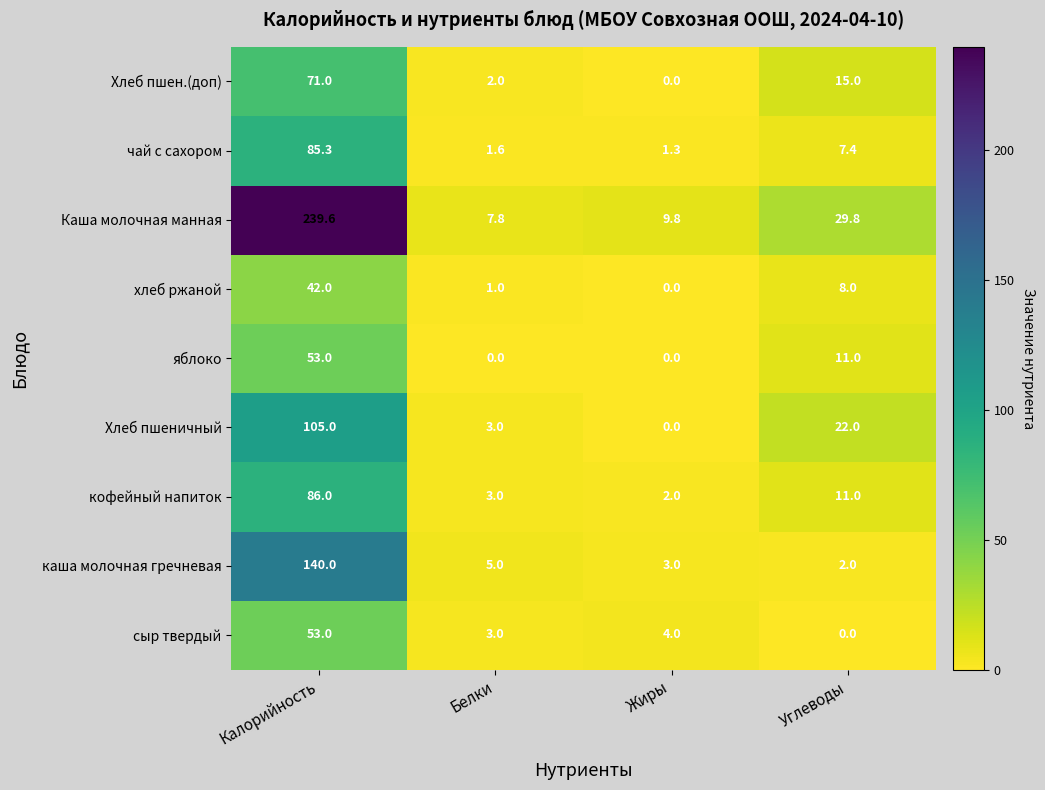

Is it true that кофейный напиток equals 0.5 at Жиры?

False